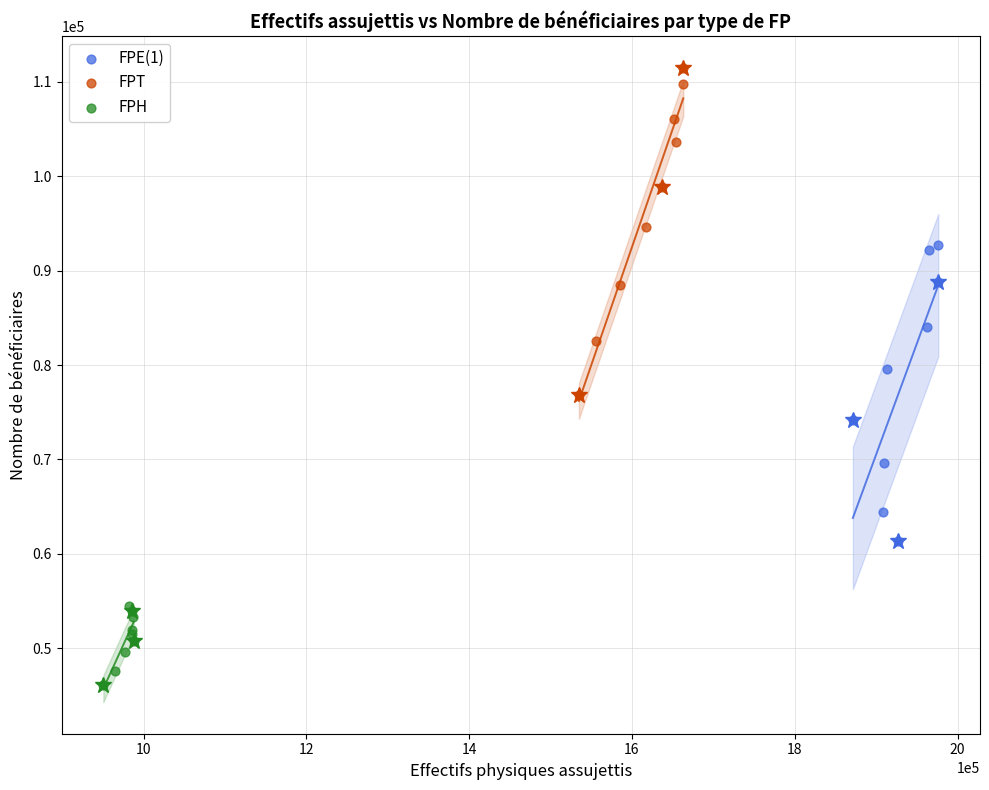

Which series contains the lowest Y value?

FPH